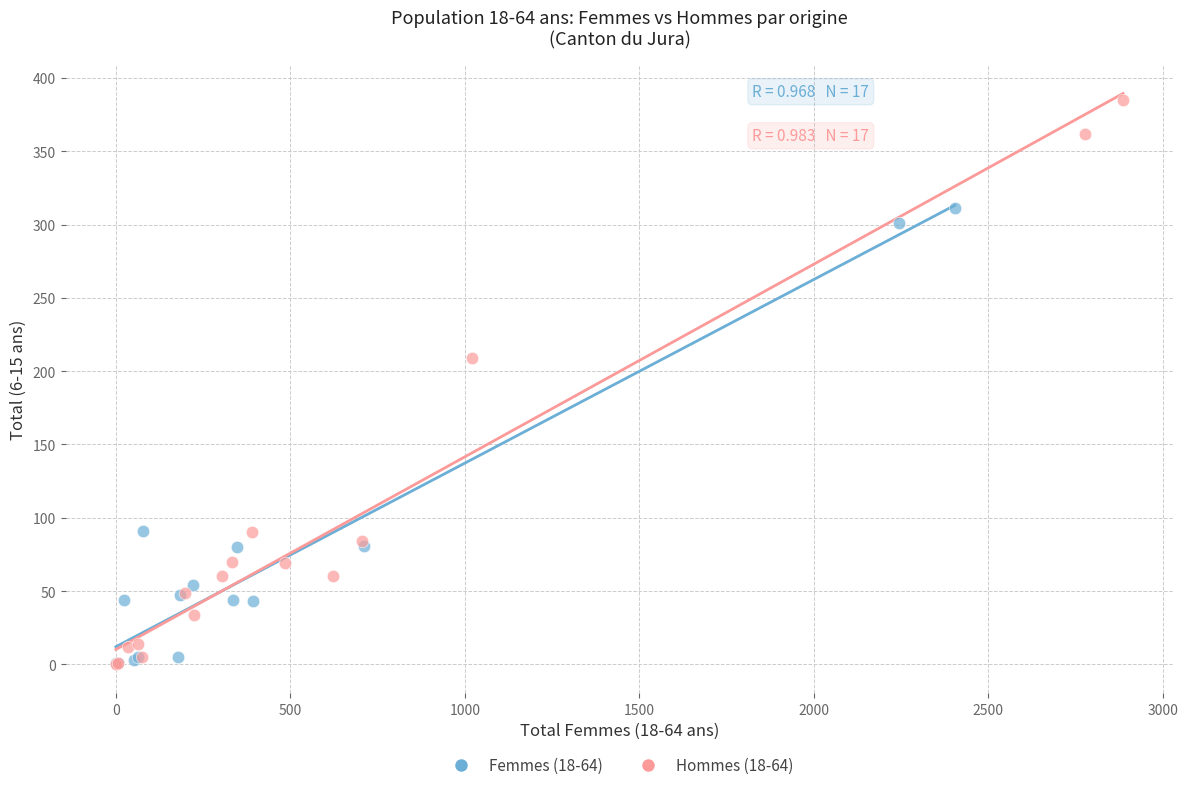

Which series reaches the maximum Y coordinate?

Hommes (18-64)